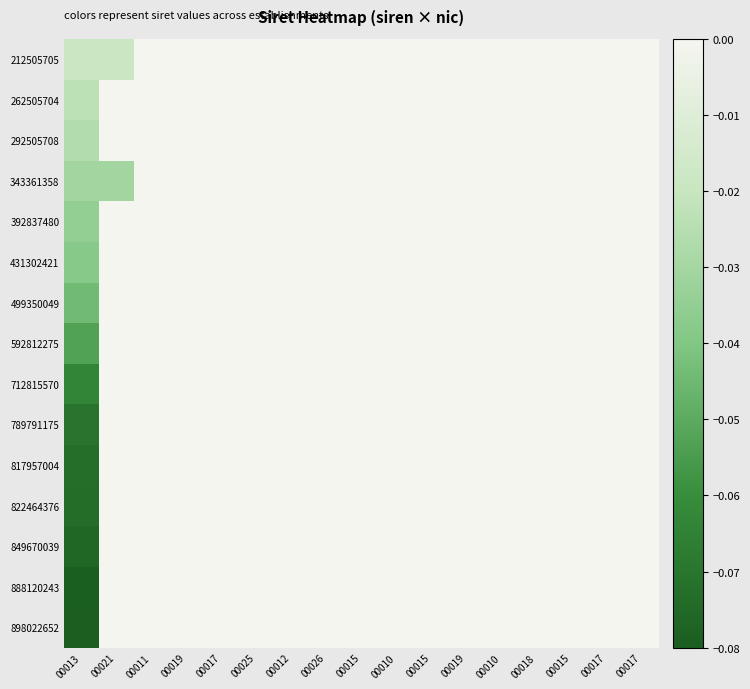

Between 00017 and 00010, which is larger?

00017